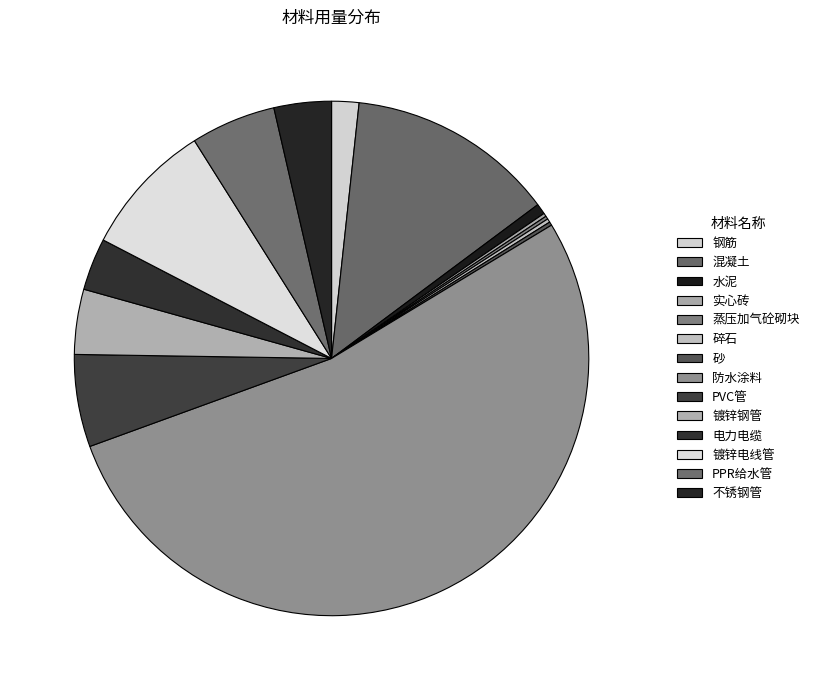

How many segments does this pie chart have?

14